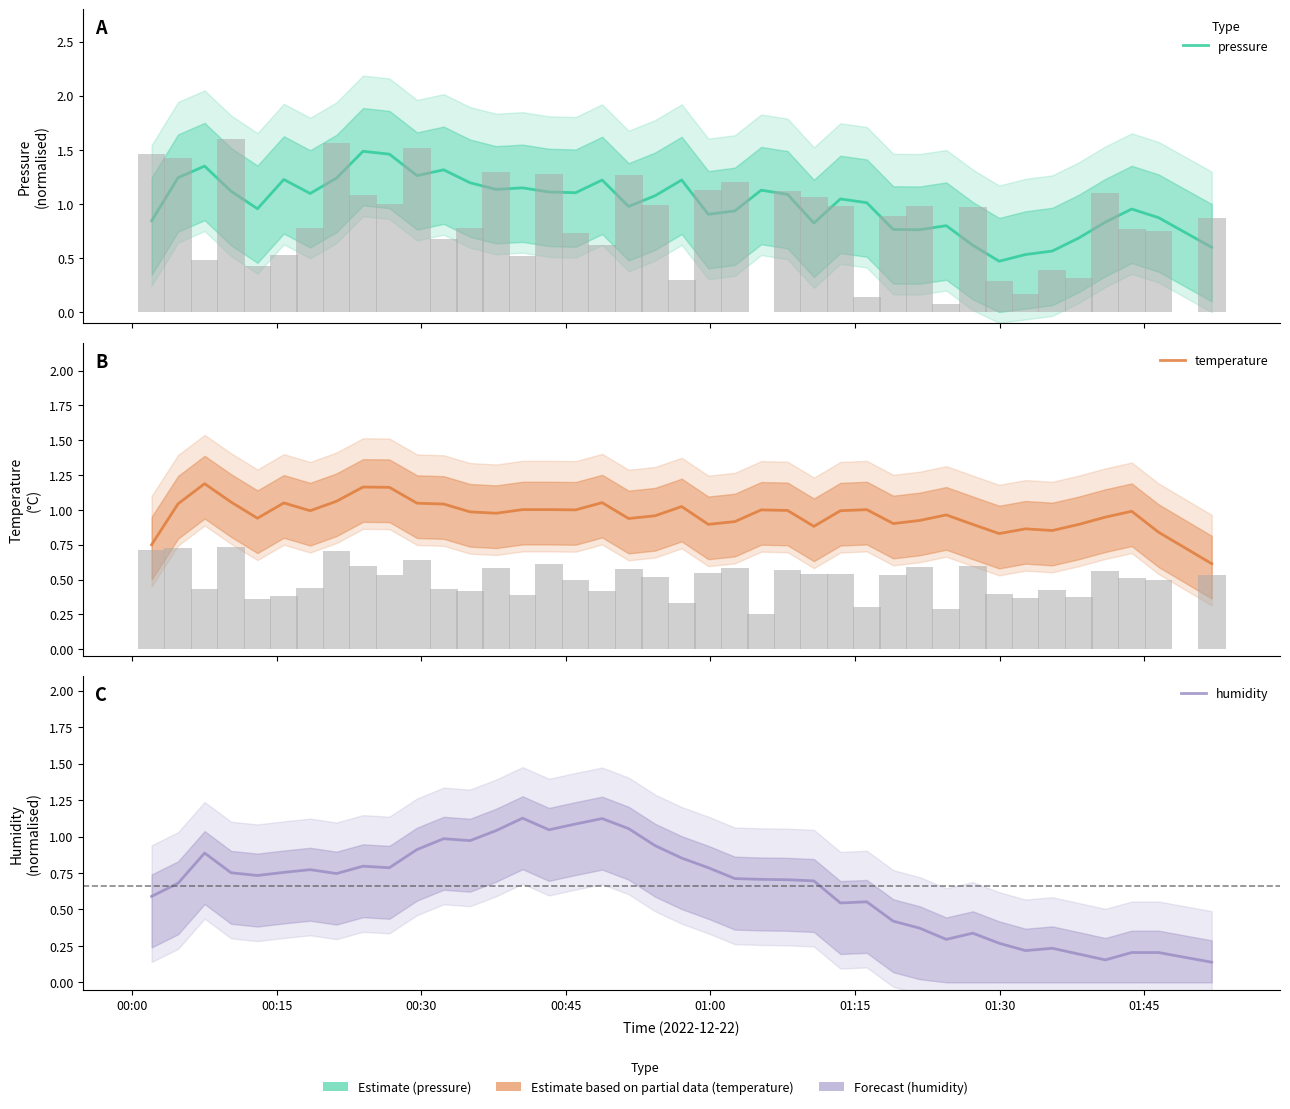

Which series has the widest spread of values?

pressure